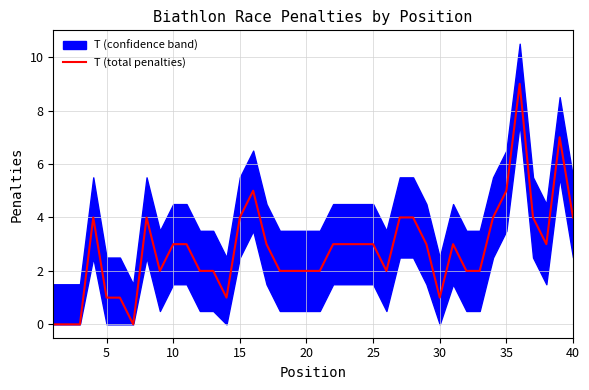

Reading right to left, what are all the values shown in this chart?

4	7	3	4	9	5	4	2	2	3	1	3	4	4	2	3	3	3	3	2	2	2	2	3	5	4	1	2	2	3	3	2	4	0	1	1	4	0	0	0